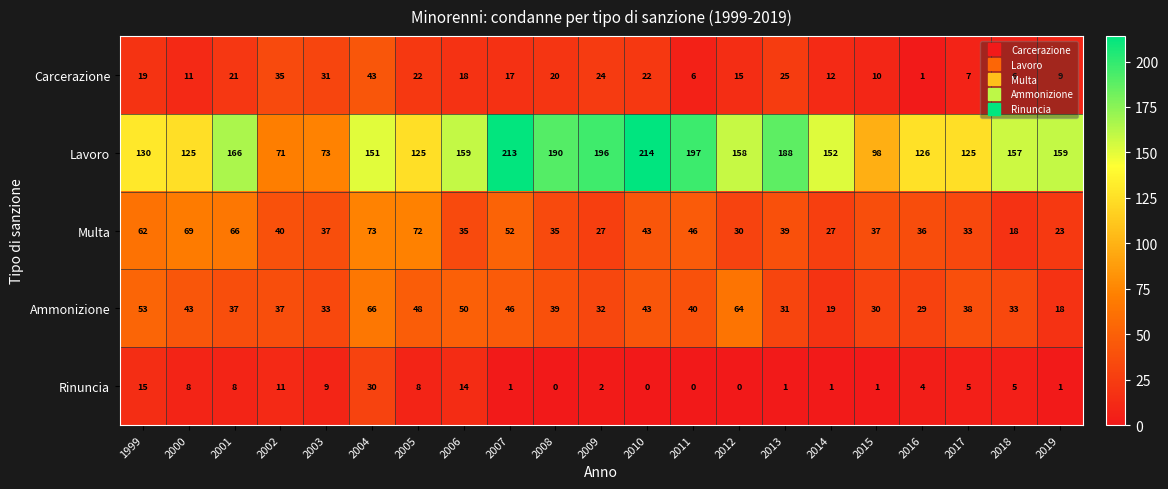

Rank the series by their maximum value, from highest to lowest.

Lavoro, Multa, Ammonizione, Carcerazione, Rinuncia